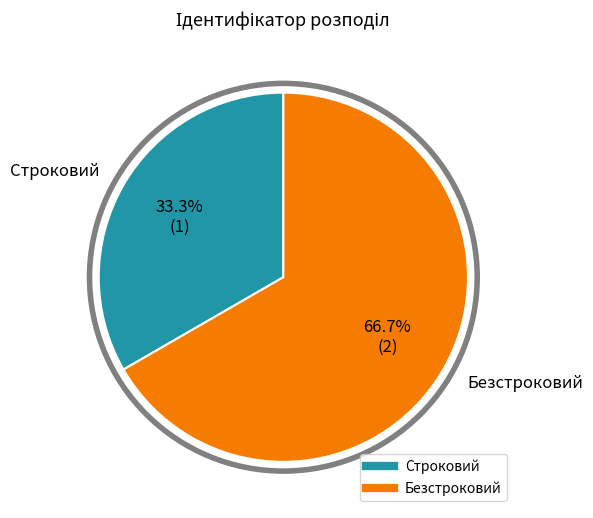

The Безстроковий slice represents 67% of the pie. True or false?

True